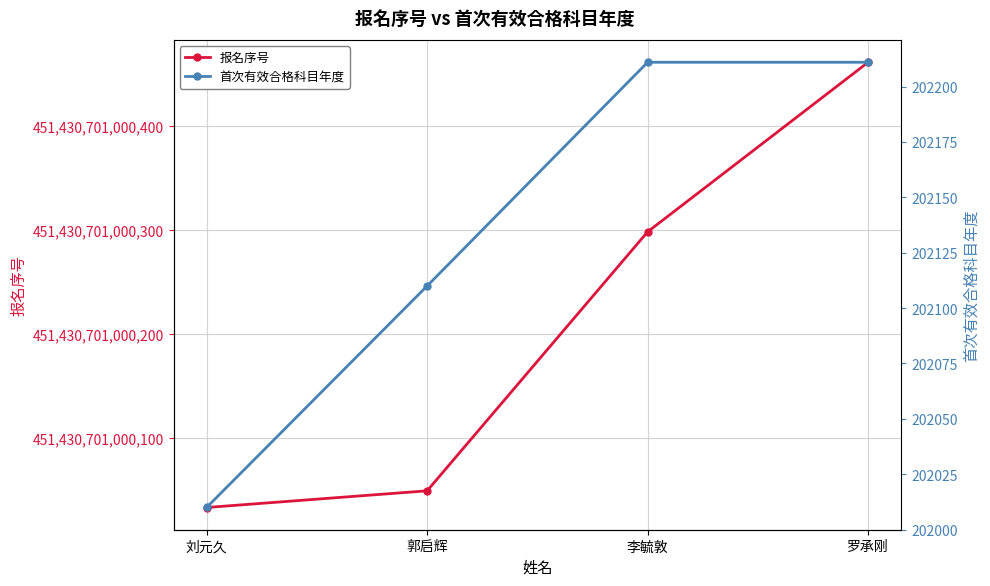

What are all the series names shown in the legend?

报名序号, 首次有效合格科目年度